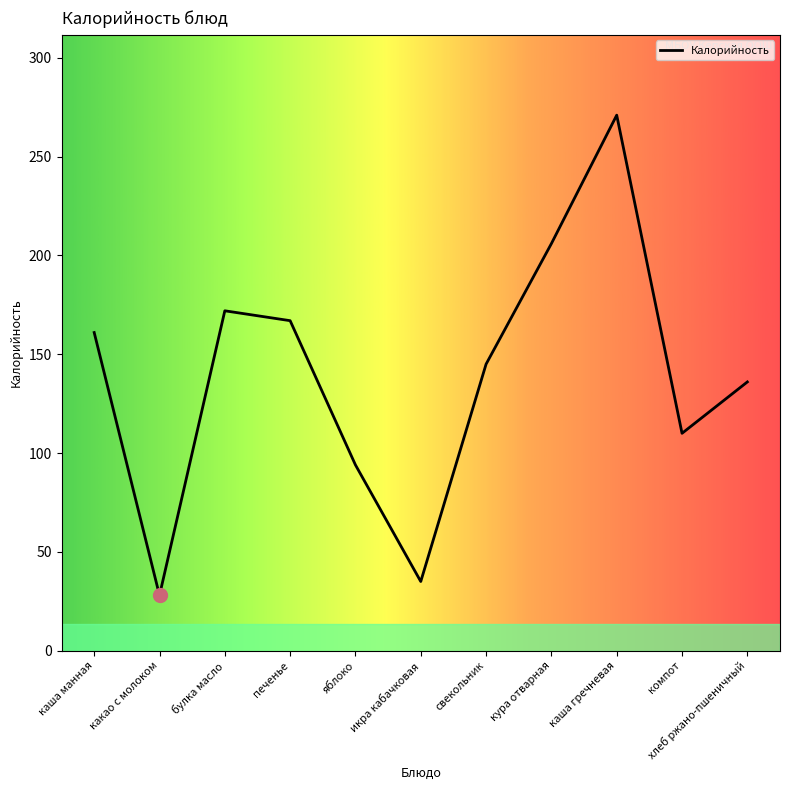

List the labels in order of value, largest first.

каша гречневая, кура отварная, булка масло, печенье, каша манная, свекольник, хлеб ржано-пшеничный, компот, яблоко, икра кабачковая, какао с молоком